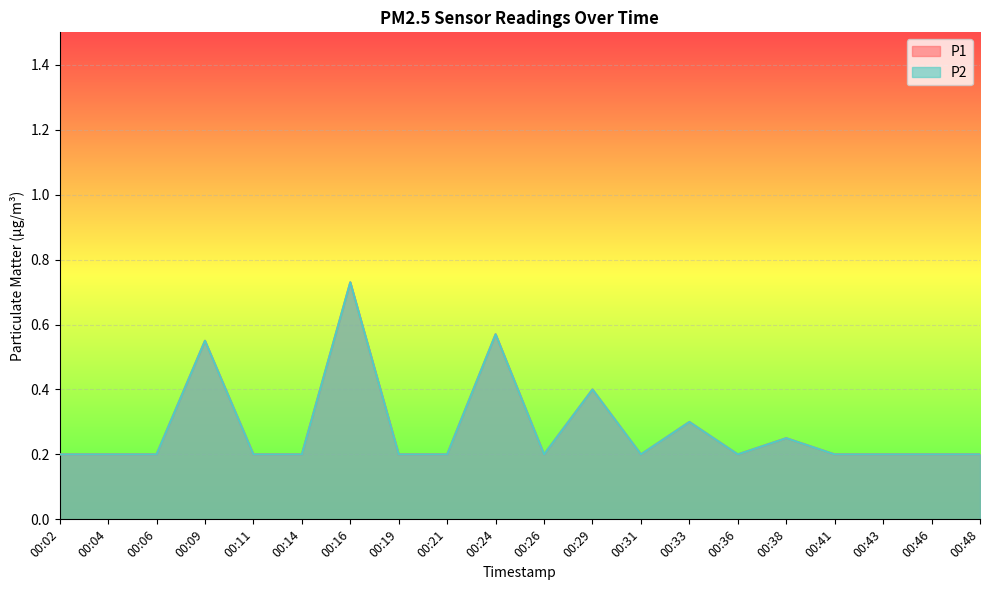

What is the difference between the second highest and minimum values in the P2 series?

0.4